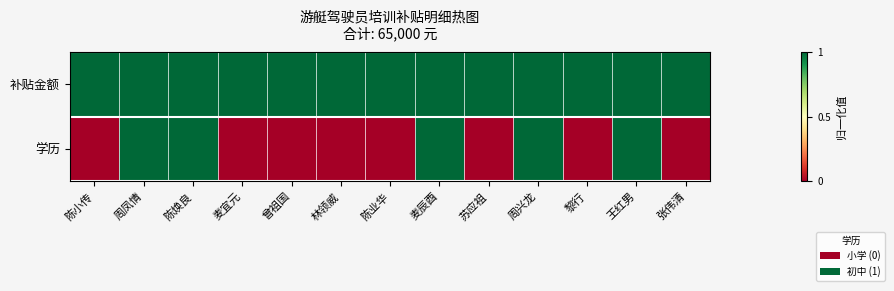

Reading left to right, transcribe all the data shown in this chart.

补贴金额: 陈小传=1	周凤情=1	陈焕良=1	麦宜元=1	曾祖国=1	林领威=1	陈业华=1	麦辰酉=1	苏应祖=1	周兴龙=1	黎行=1	王红男=1	张伟清=1
学历: 陈小传=0	周凤情=1	陈焕良=1	麦宜元=0	曾祖国=0	林领威=0	陈业华=0	麦辰酉=1	苏应祖=0	周兴龙=1	黎行=0	王红男=1	张伟清=0